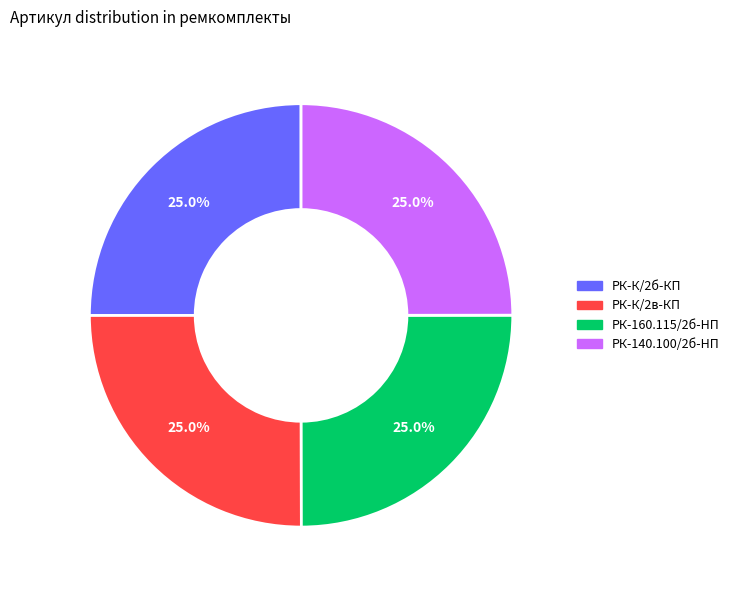

Is there any slice that represents more than half of the pie?

No